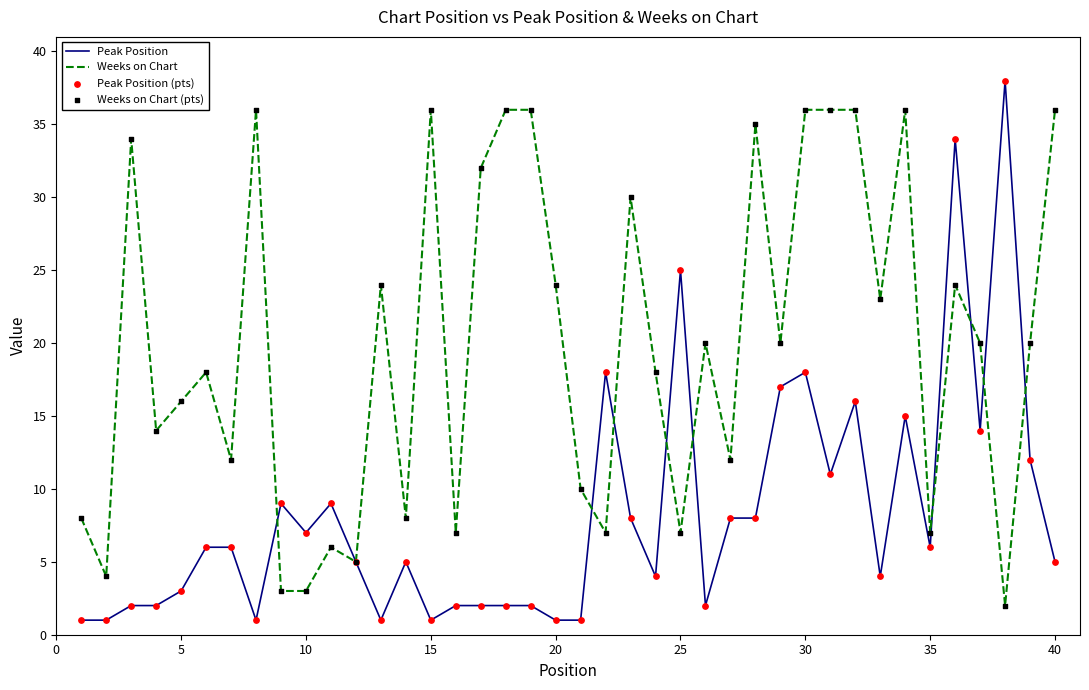

Rank the series by their average value, from highest to lowest.

Weeks on Chart, Peak Position